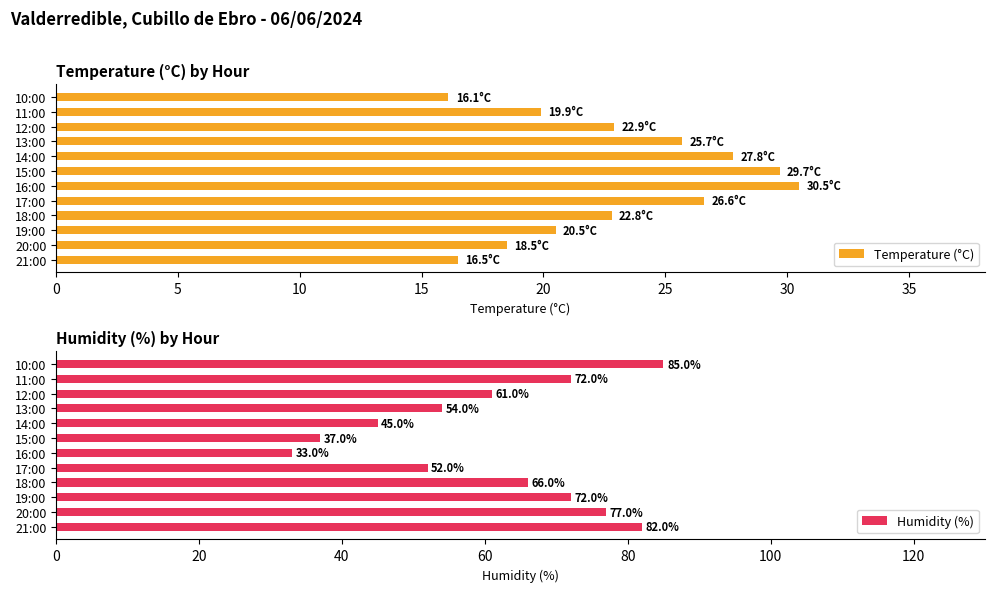

What value does the Temperature (°C) series have at 19:00?

20.5